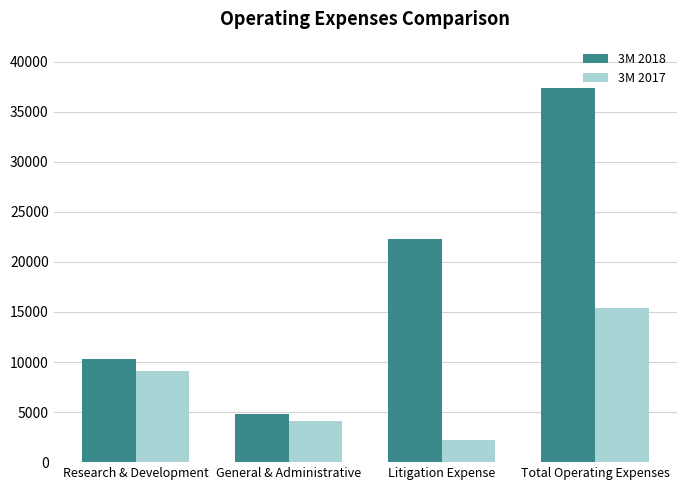

Which series has the largest total across all categories?

3M 2018